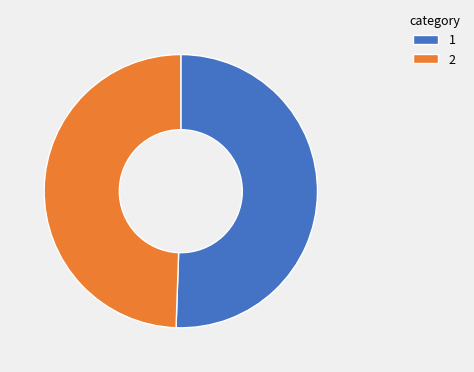

The 2 slice represents 49% of the pie. True or false?

True